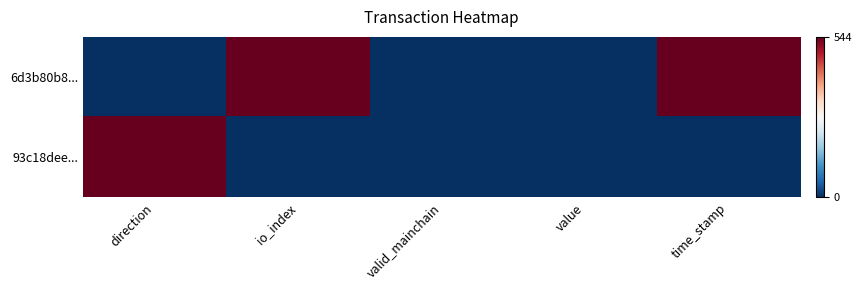

Which series has the widest spread of values?

6d3b80b8...